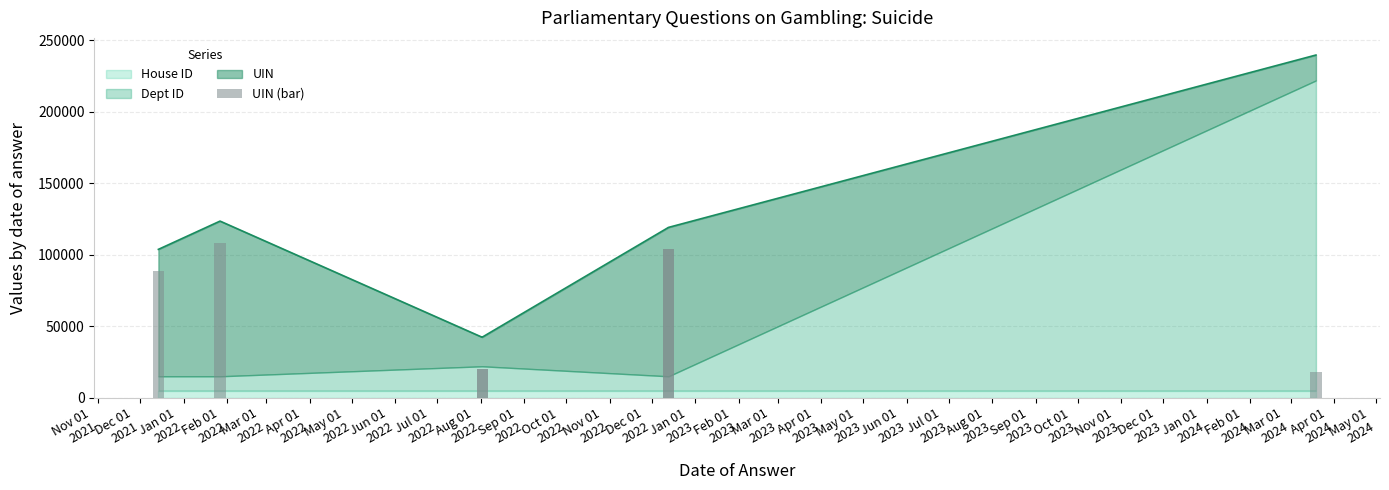

What is the label of the 5th bar from the right?

Jan 01
2022